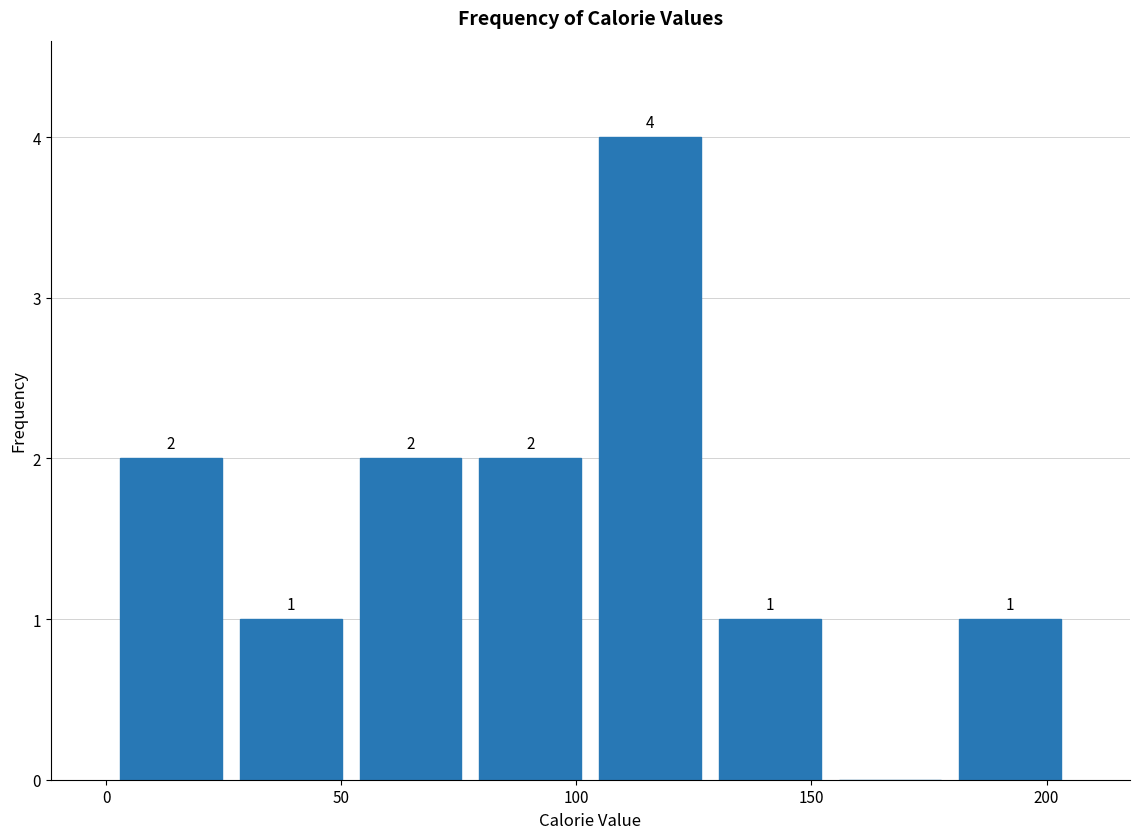

Over which range of the x-axis is the bar tallest?

103.0 to 128.5